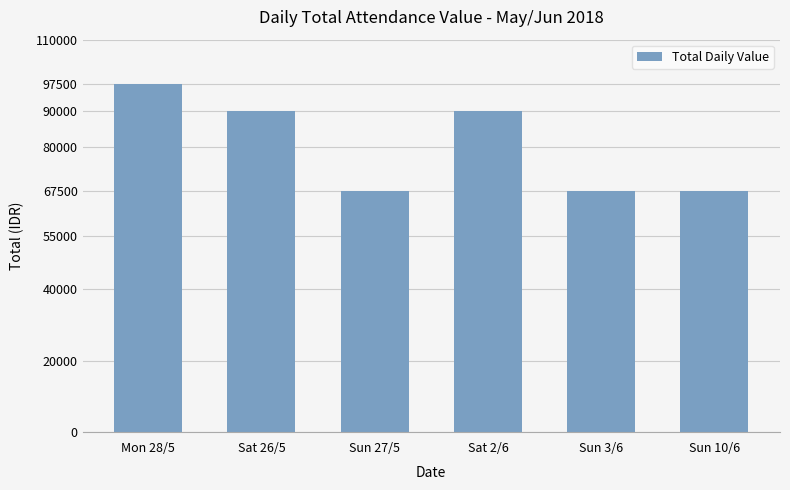

How many values are below 90000?

3